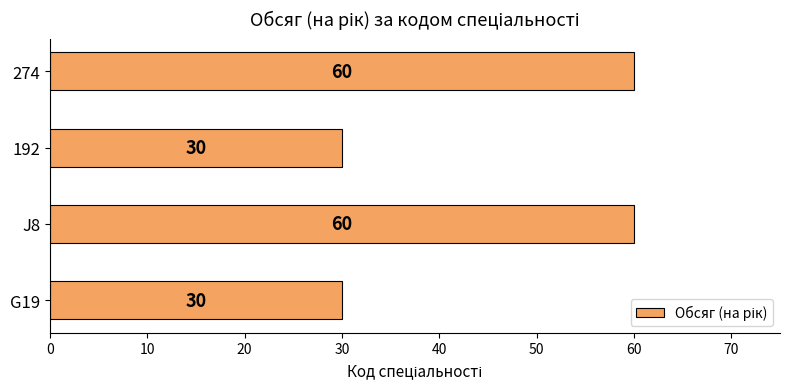

Which has a higher value, 192 or 274?

274